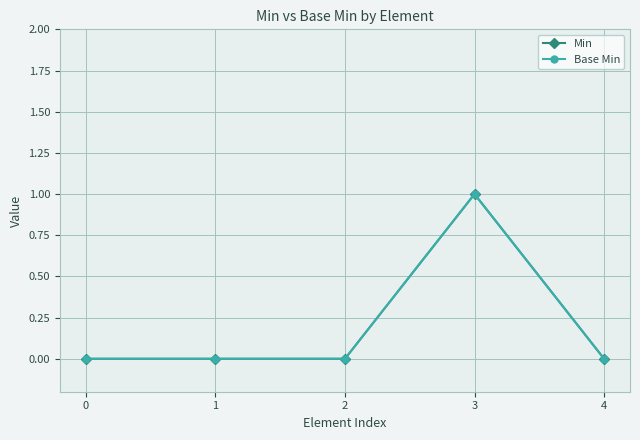

True or false: Base Min and Min cross at least once.

False